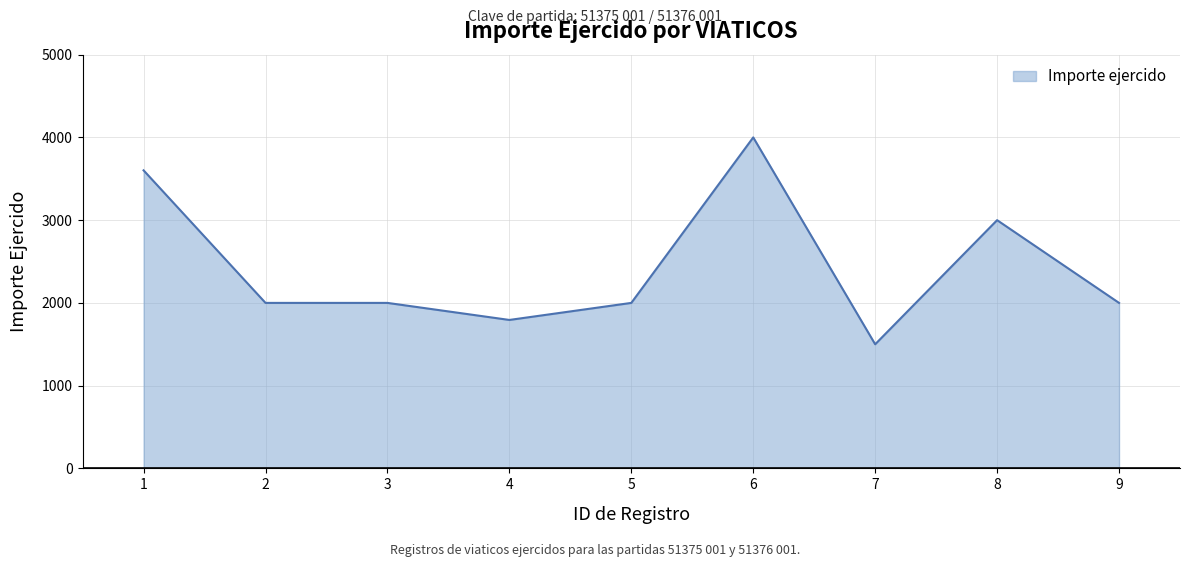

What is the difference between the maximum and minimum values?

2500